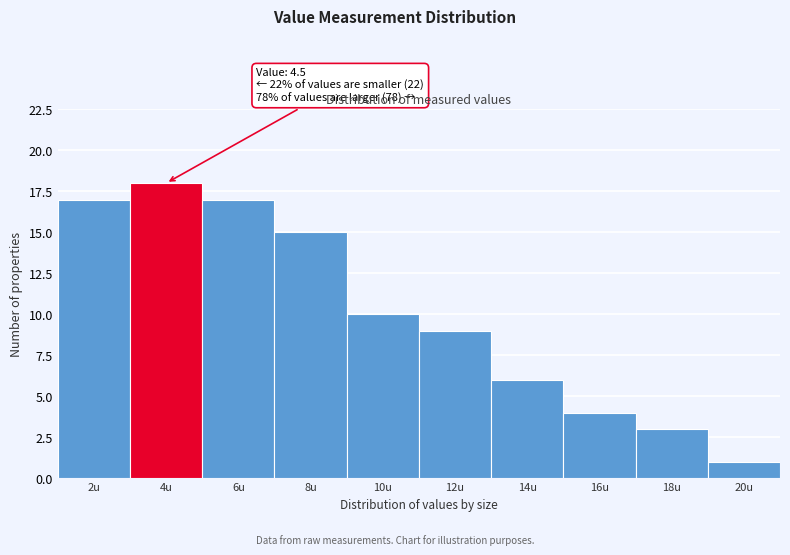

Reading left to right, transcribe all the data shown in this chart.

2u=17	4u=18	6u=17	8u=15	10u=10	12u=9	14u=6	16u=4	18u=3	20u=1